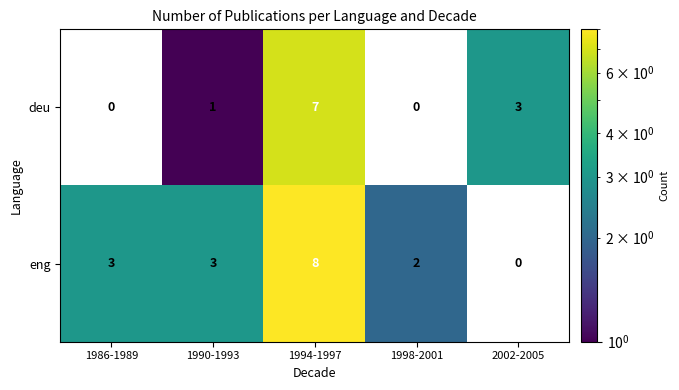

What is the sum of all deu values?

11